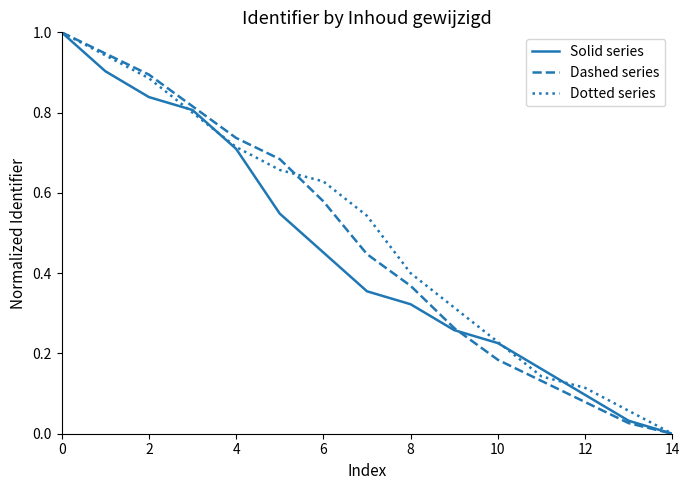

What is the highest value of the Dashed series series?

1.0